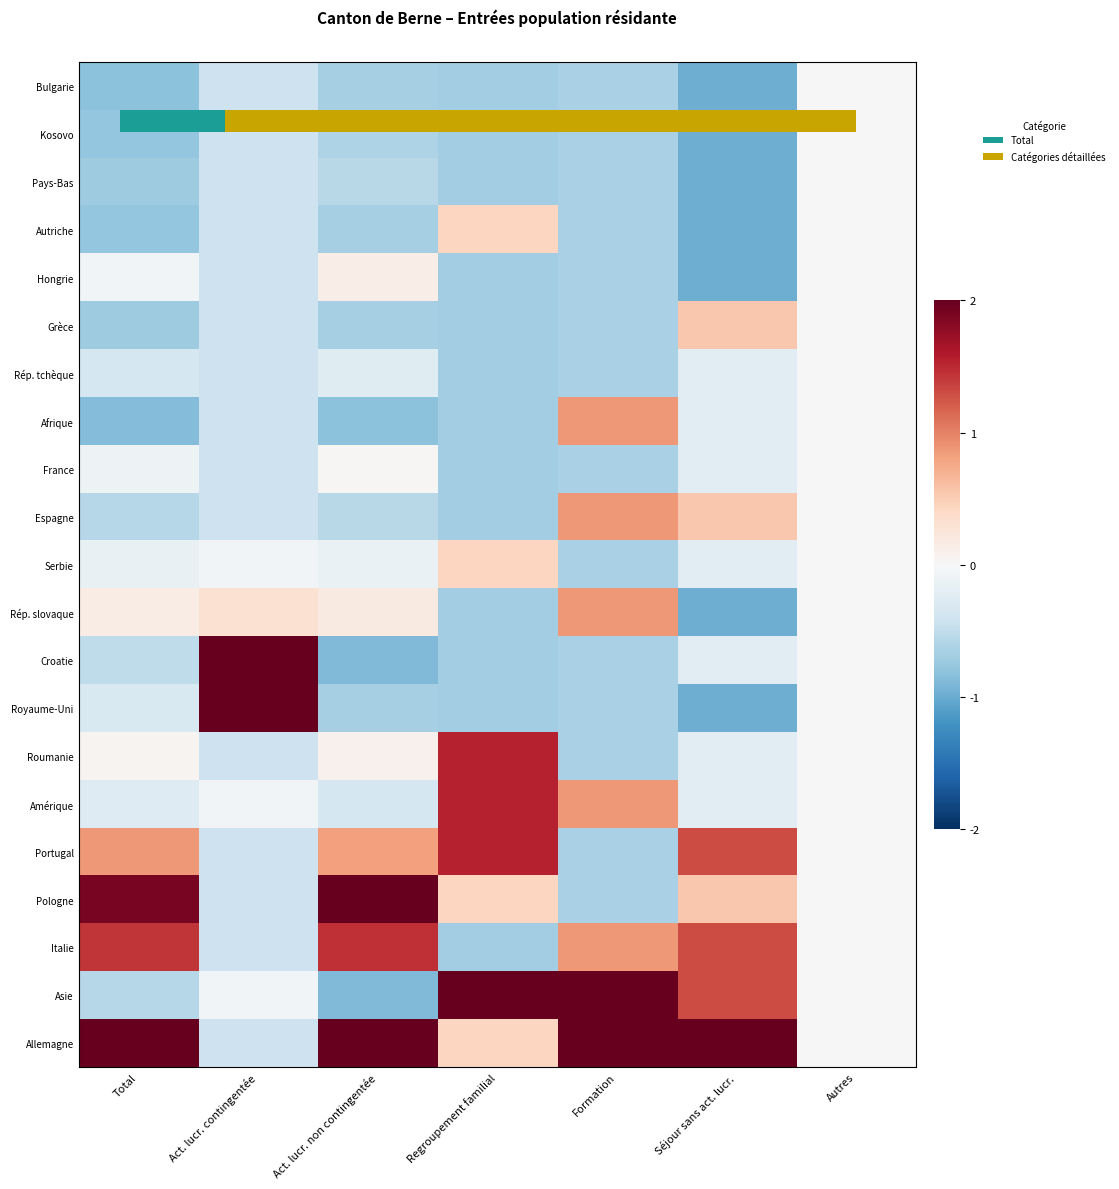

Where does the Croatie series first go above 0?

Act. lucr. contingentée